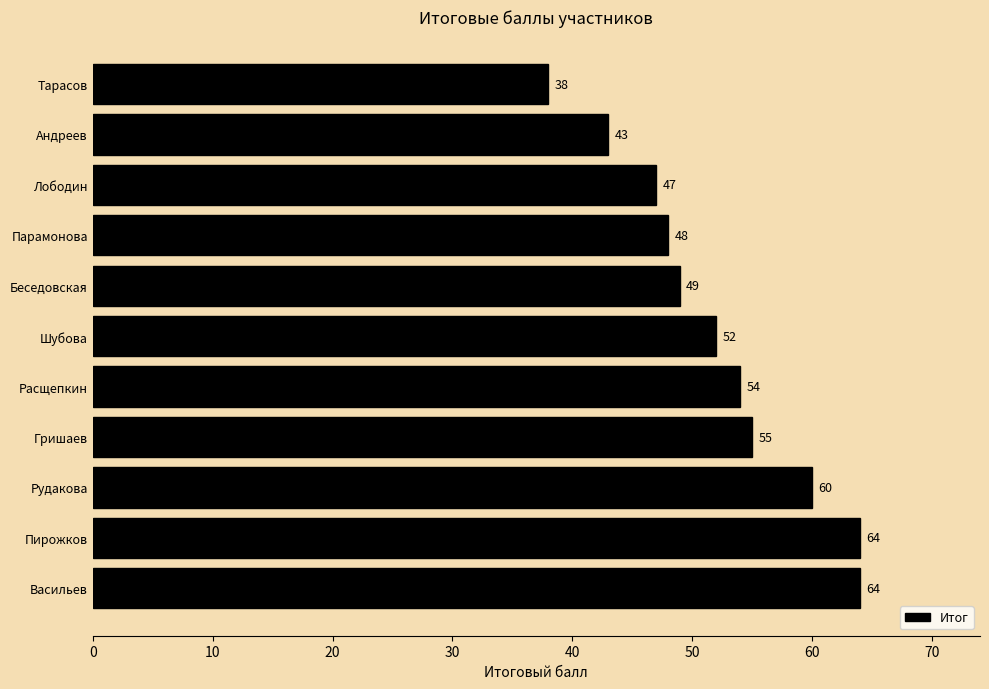

The value at Гришаев is 36. True or false?

False